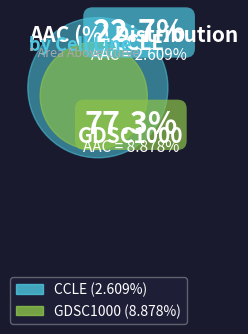

To the nearest percent, what is the combined percentage of GDSC1000 and CCLE?

100%